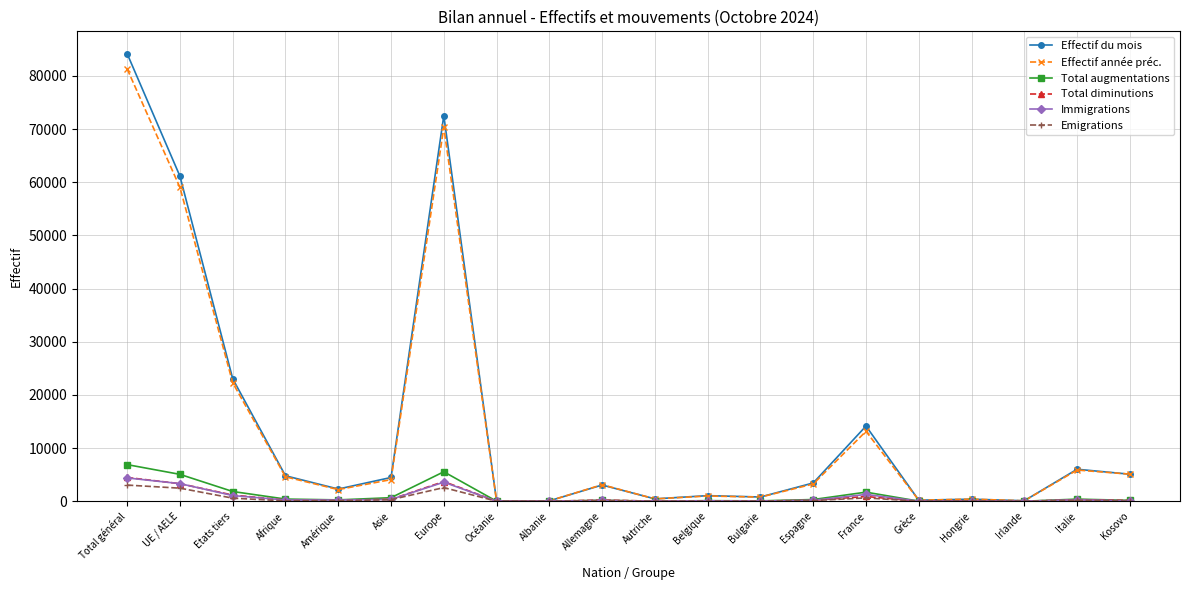

Read the Total diminutions value at Italie, to the nearest 100.

300